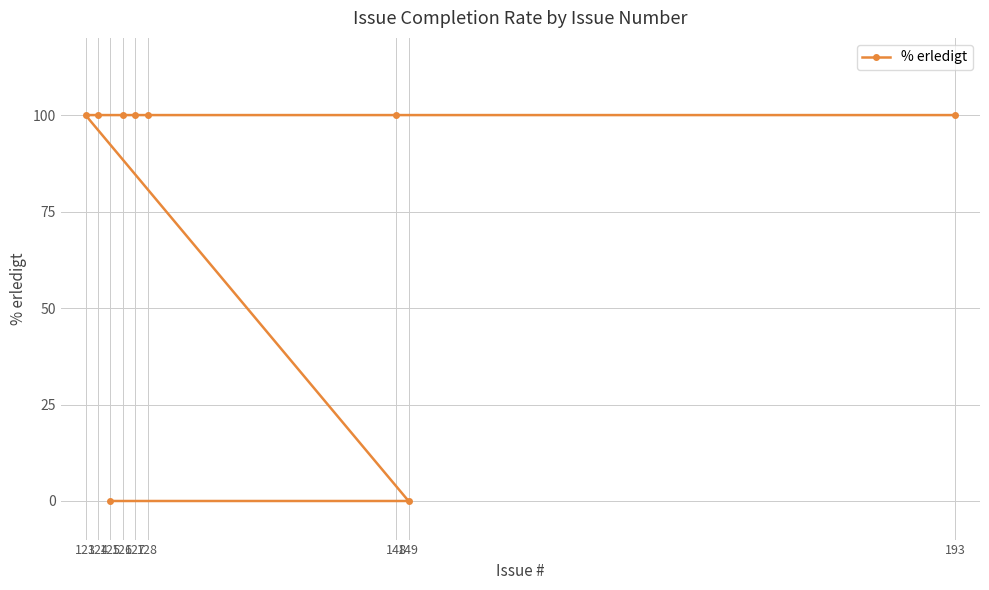

What is the value of the 7th point from the left?

100